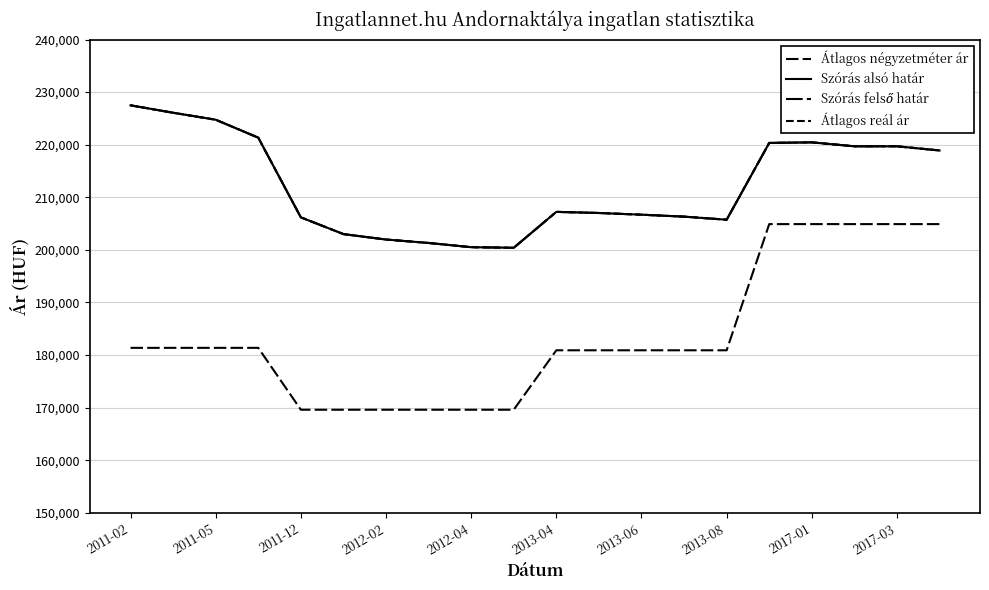

True or false: Átlagos négyzetméter ár and Szórás felső határ intersect in this chart.

False